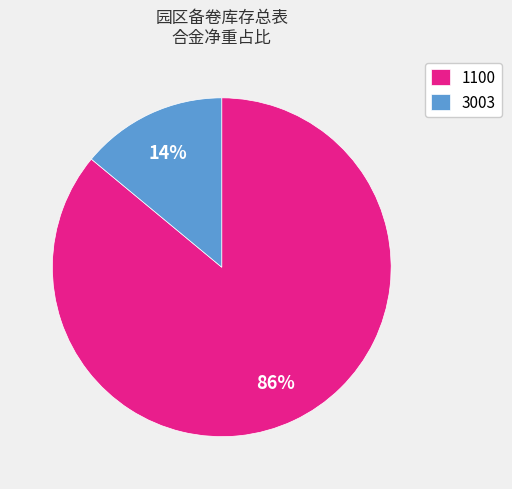

To the nearest percent, what portion does 1100 represent?

86%